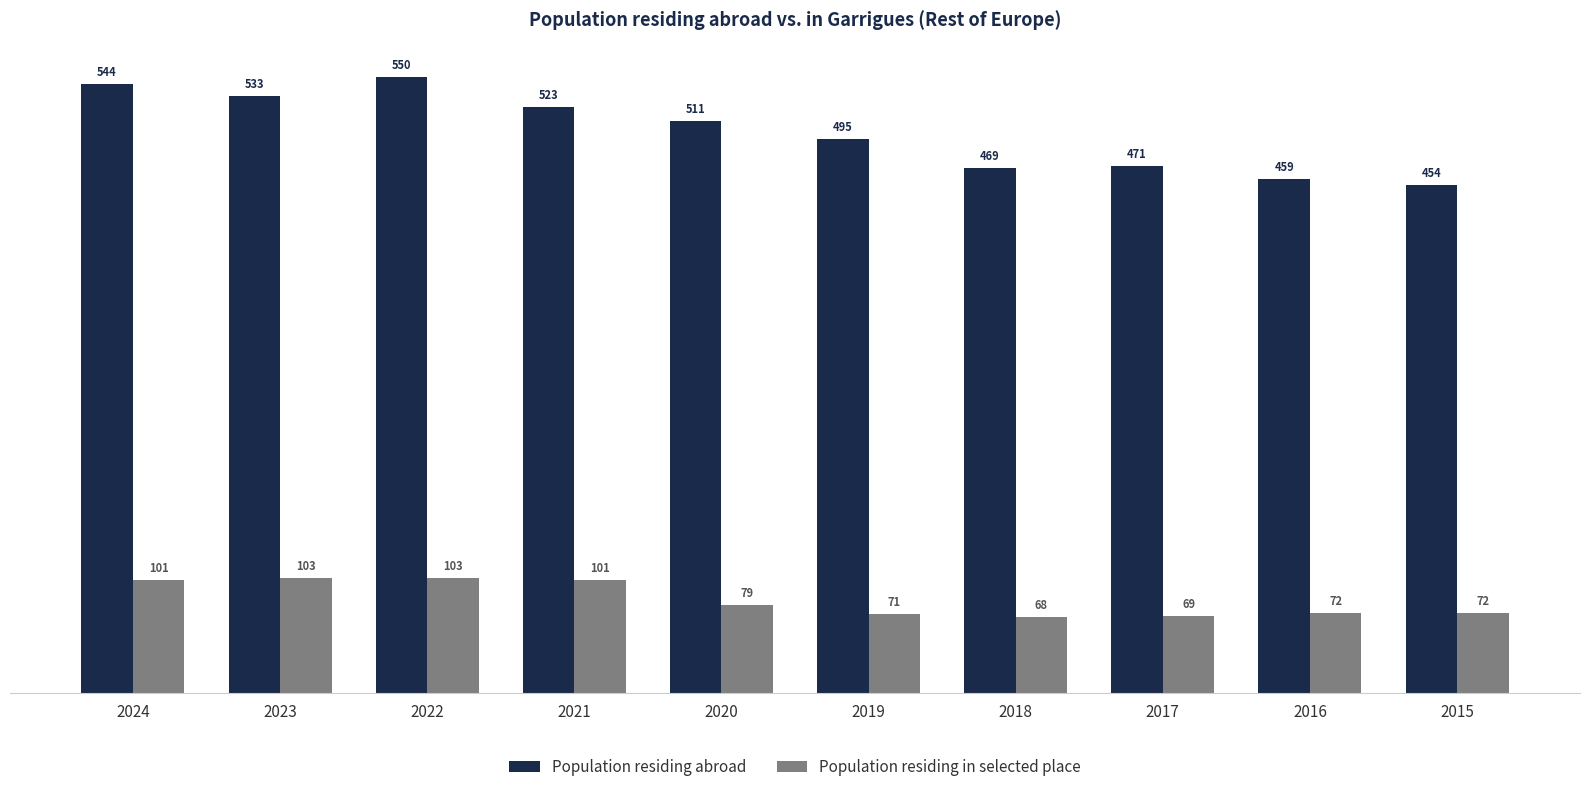

Rank the series by their average value, from lowest to highest.

Population residing in selected place, Population residing abroad